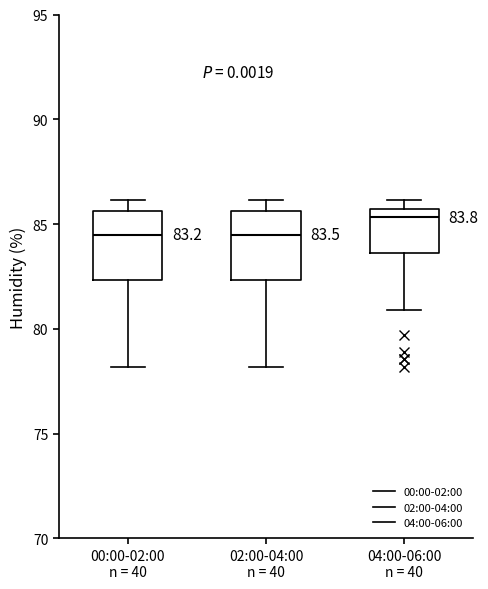

Which box's median line is the highest?

04:00-06:00 n = 40